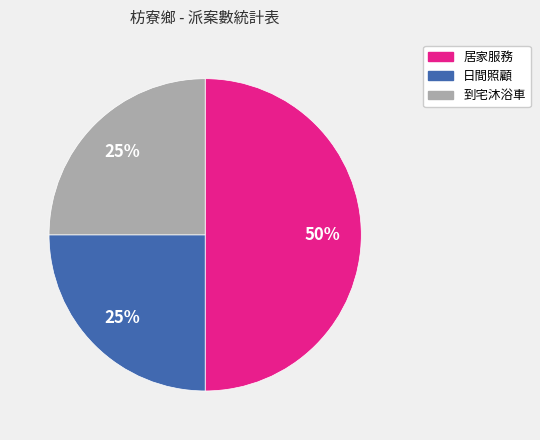

True or false: 居家服務 accounts for 50% of the total.

True